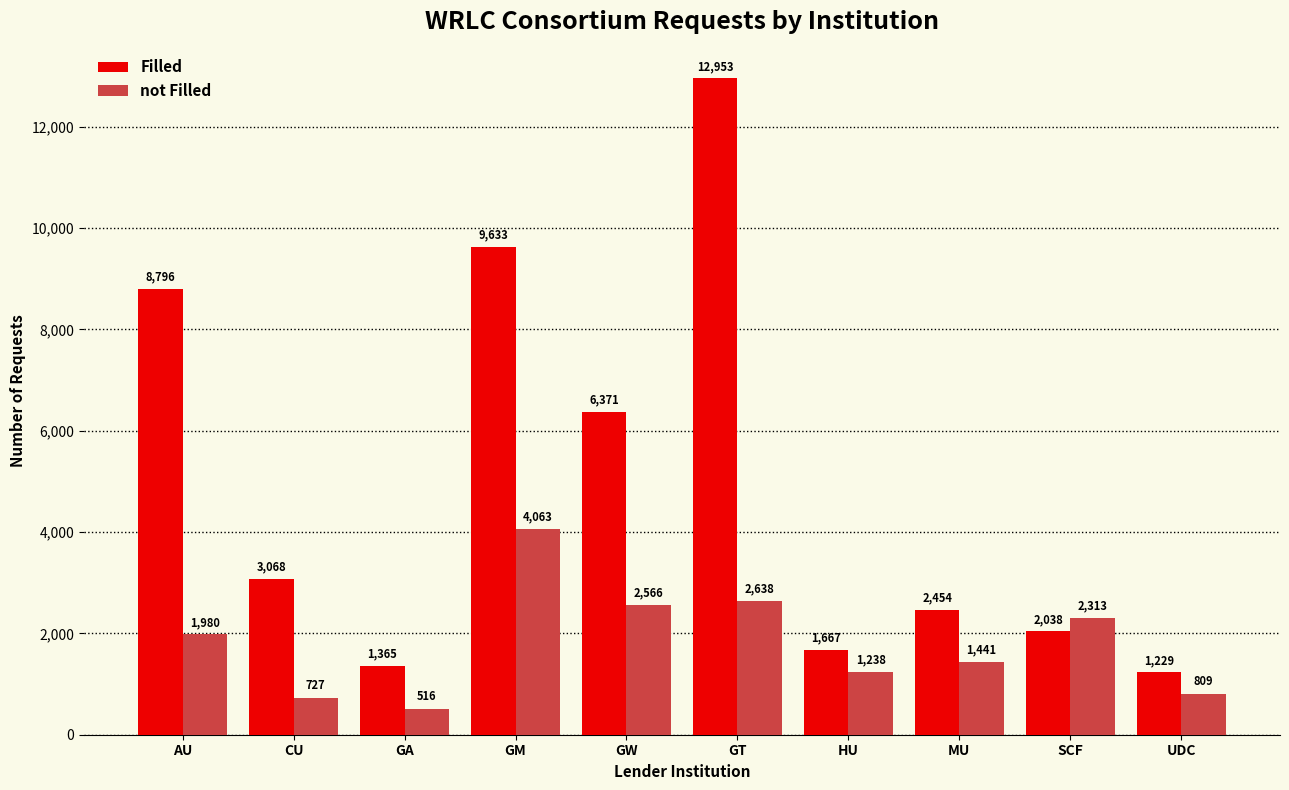

What is the label of the 4th bar from the left?

GM